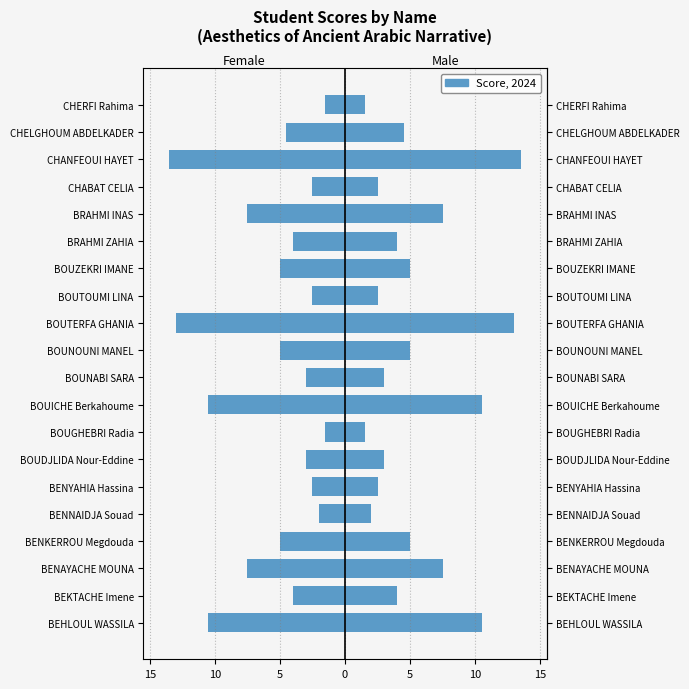

How many data points does each series have?

20